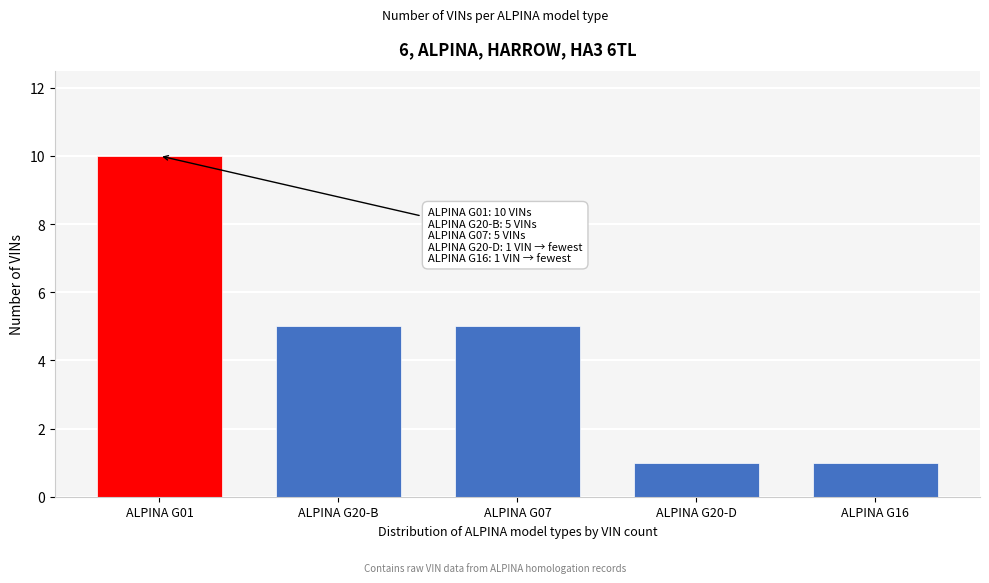

Reading left to right, transcribe all the data shown in this chart.

ALPINA G01=10	ALPINA G20-B=5	ALPINA G07=5	ALPINA G20-D=1	ALPINA G16=1